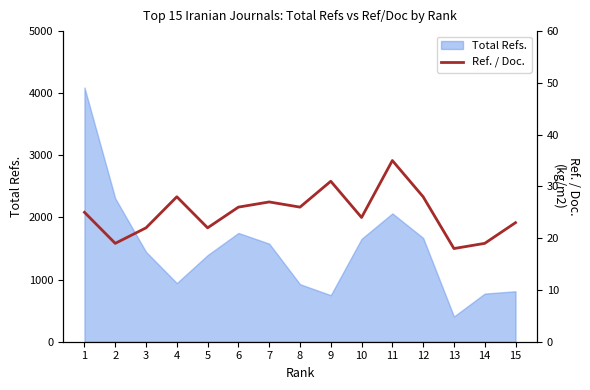

At which category does the chart reach its minimum across all series?

13